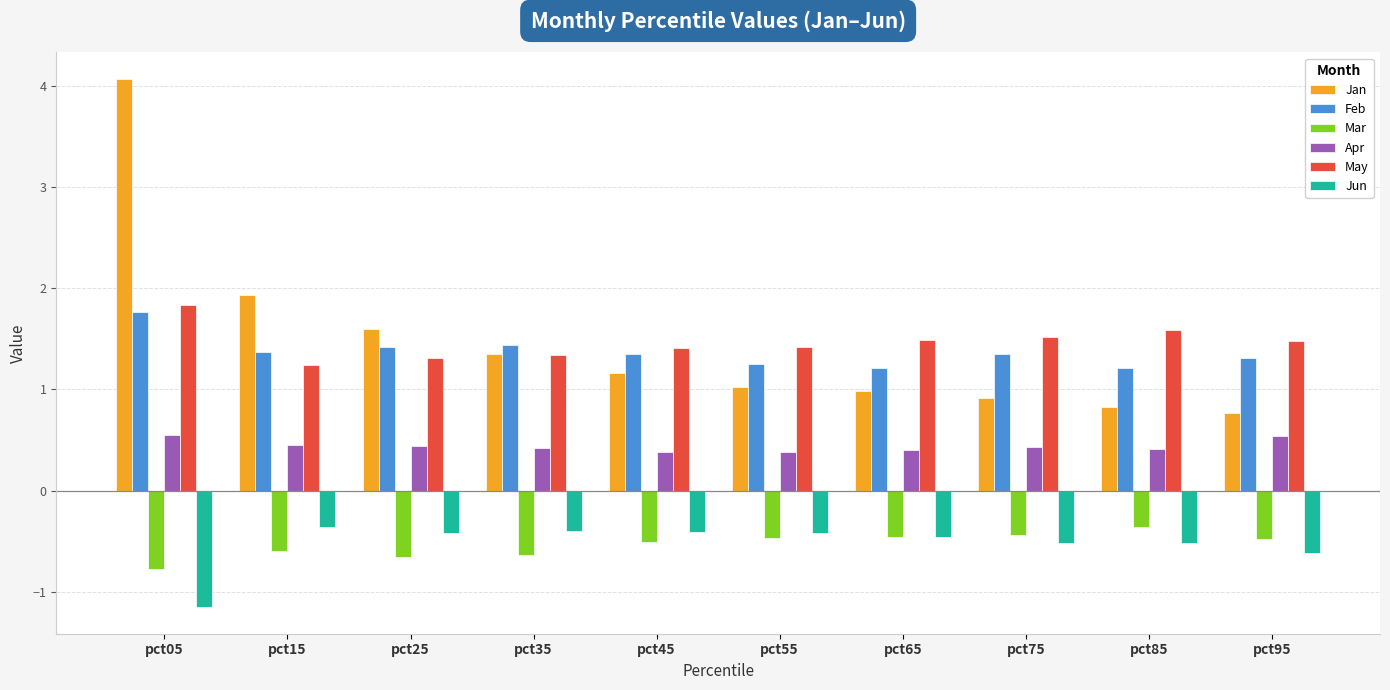

What is the difference between the Mar values at pct65 and pct85?

0.1